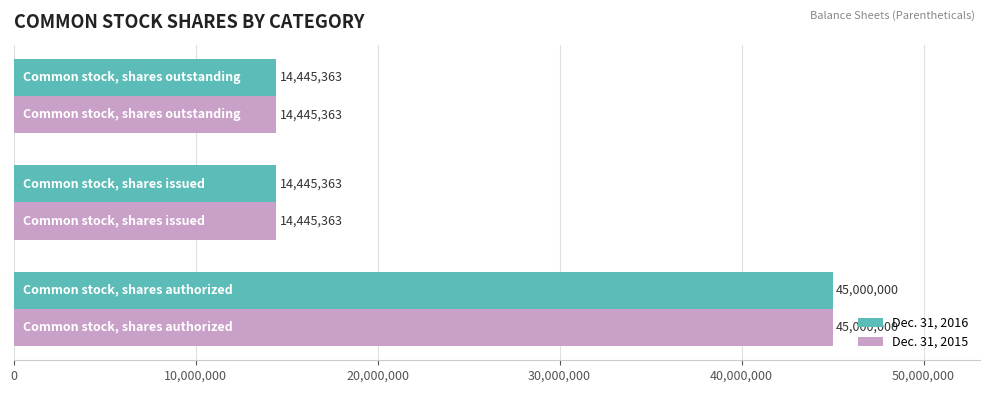

What is the lowest value of the Dec. 31, 2015 series?

14445363